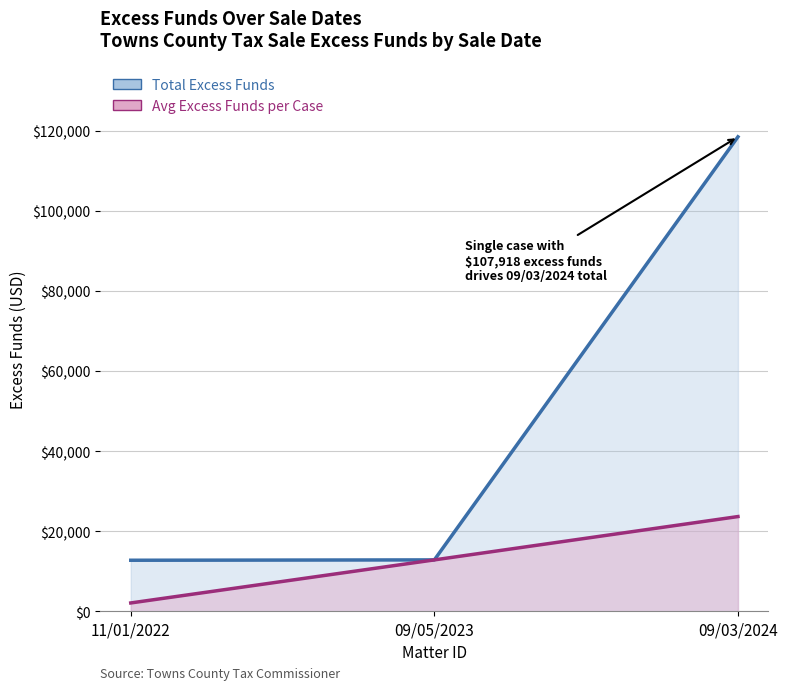

What position from the left is 11/01/2022?

1